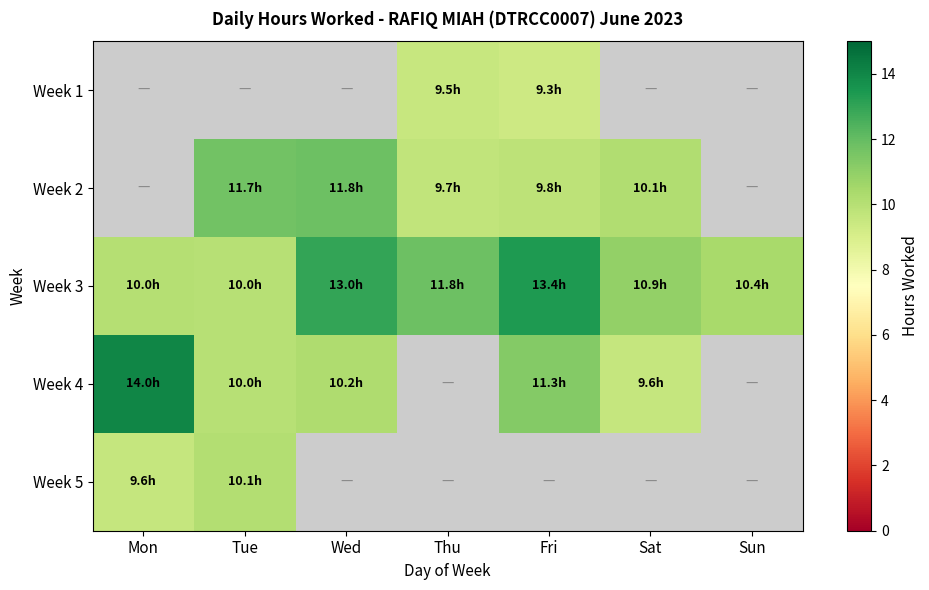

The value of Week 2 at Tue is 4.6. True or false?

False